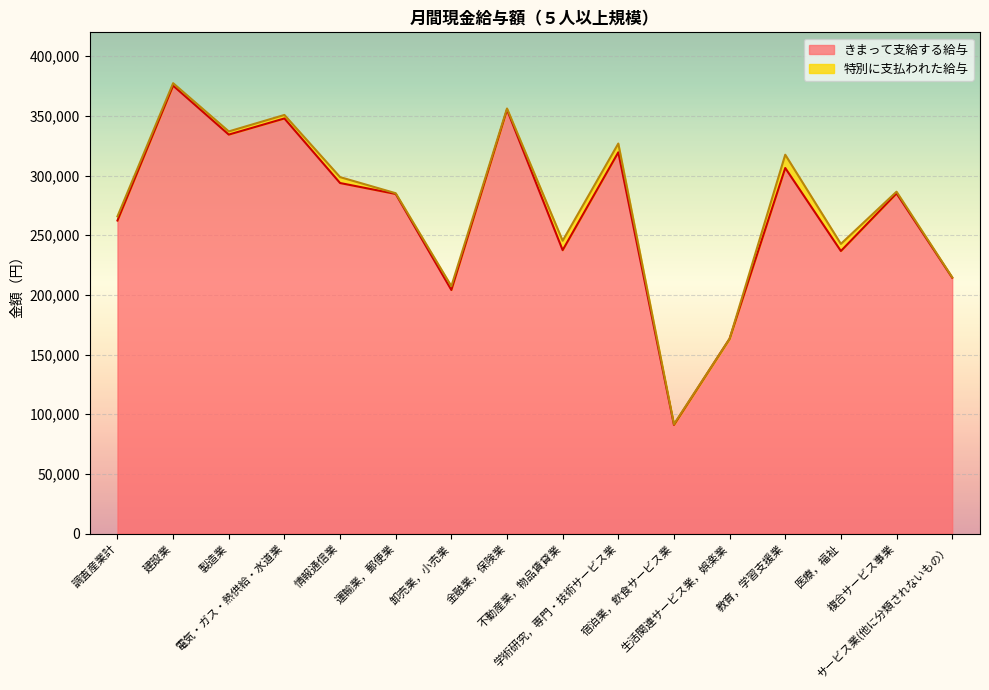

Rank the categories by value from lowest to highest.

宿泊業，飲食サービス業, 生活関連サービス業，娯楽業, 卸売業，小売業, サービス業(他に分類されないもの）, 医療，福祉, 不動産業，物品賃貸業, 調査産業計, 運輸業，郵便業, 複合サービス事業, 情報通信業, 教育，学習支援業, 学術研究，専門・技術サービス業, 製造業, 電気・ガス・熱供給・水道業, 金融業，保険業, 建設業